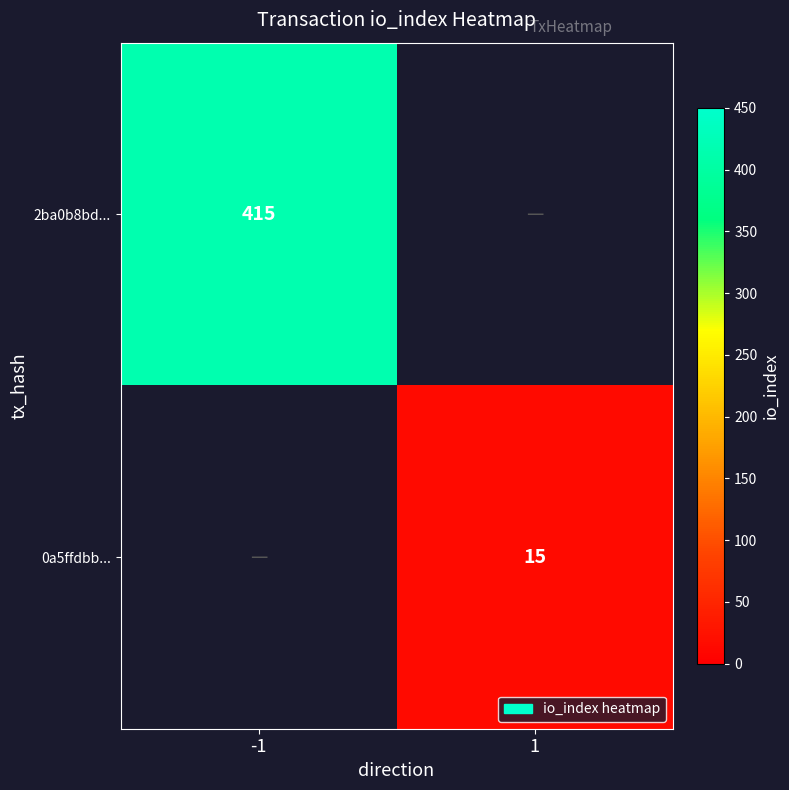

How many categories are shown in the chart?

2